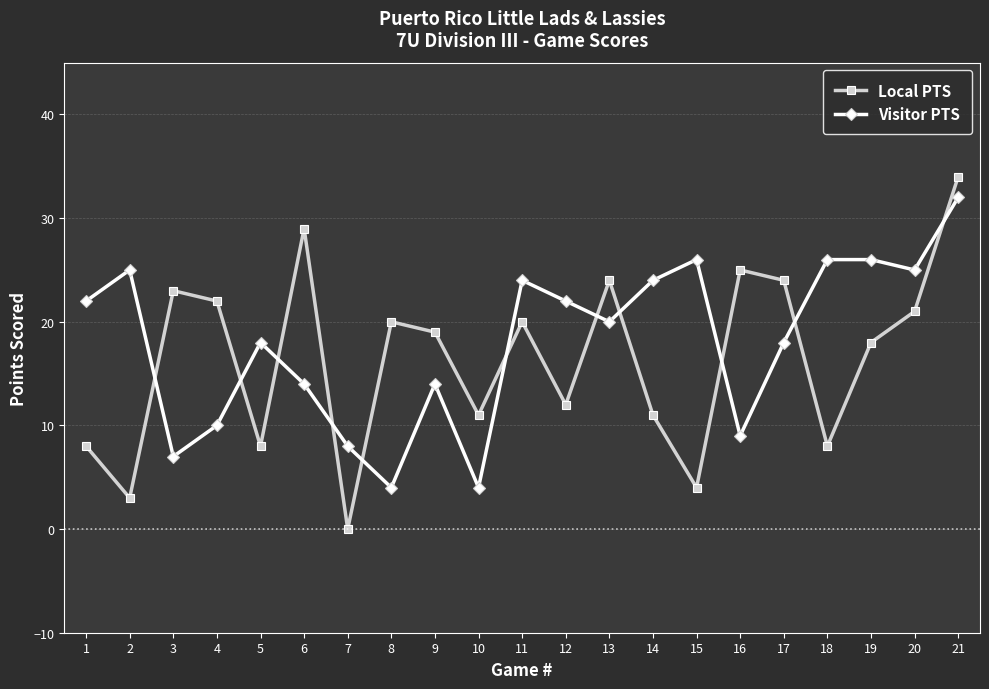

Is the value of Local PTS at 19 greater than the value of Visitor PTS at 16?

Yes